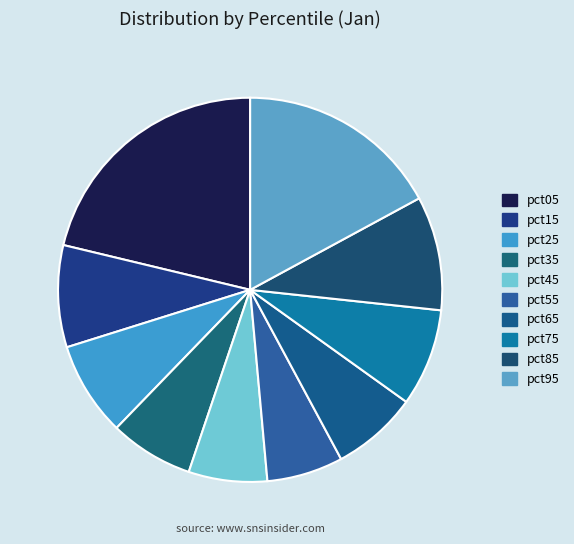

The pct45 slice represents 1% of the pie. True or false?

False